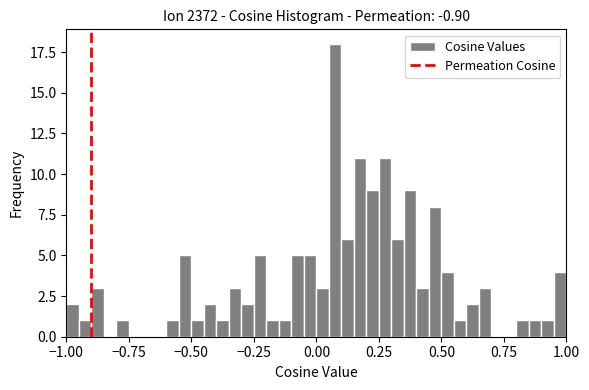

Read against the x-axis, roughly where is the centre of the tallest bar?

0.10